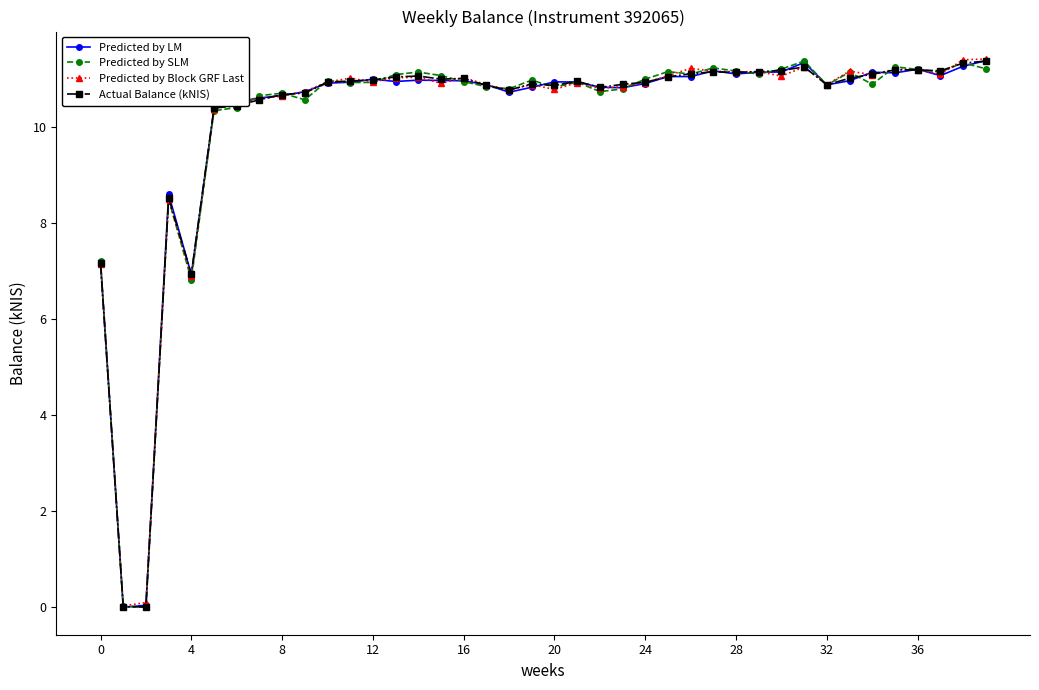

What is the value of the Predicted by Block GRF Last point at the 17th from the left?

11.0